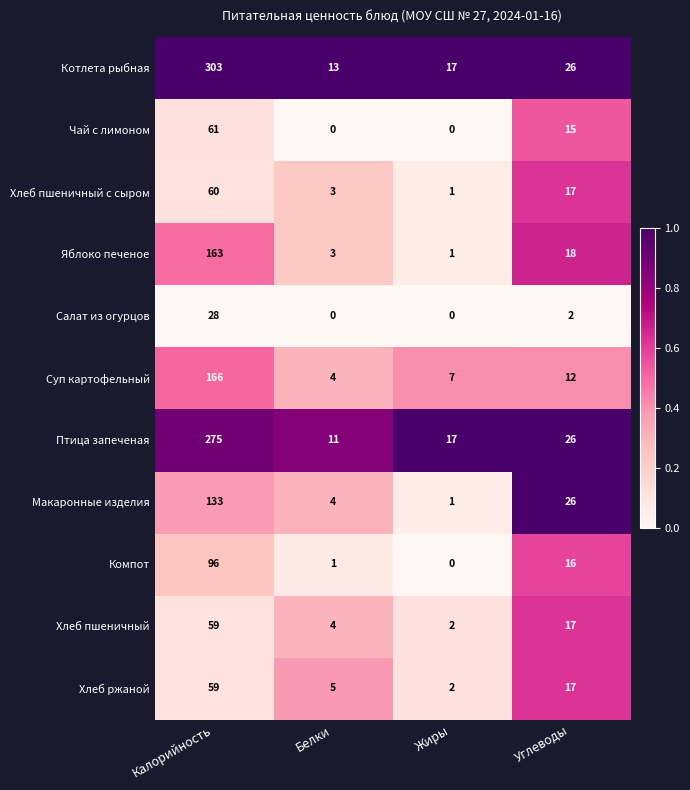

Is it true that Макаронные изделия equals 1 at Жиры?

True